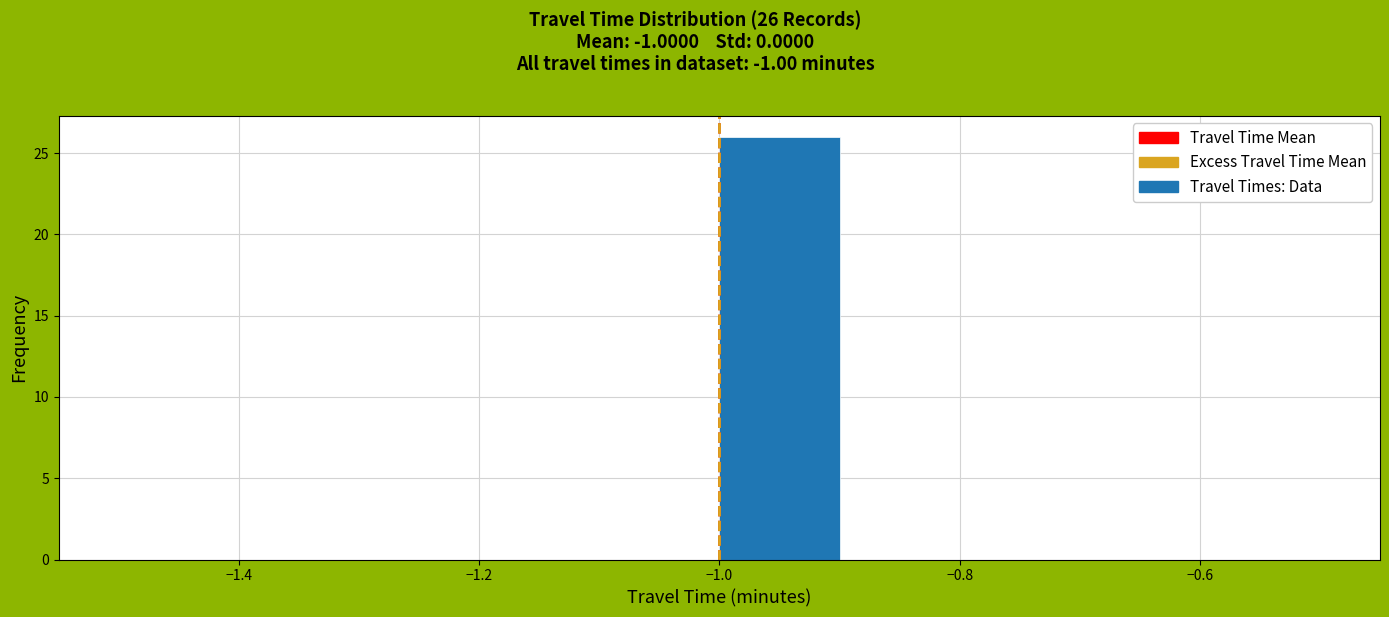

Over which range of the x-axis is the bar tallest?

-1.0 to -0.9